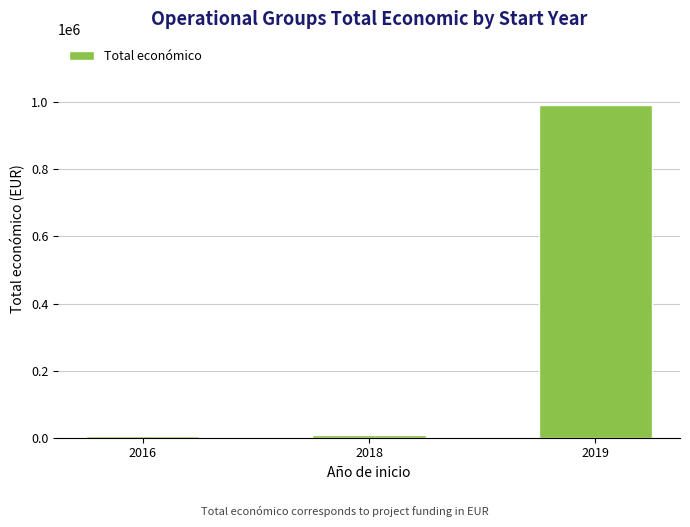

What is the maximum value shown in the chart?

990608